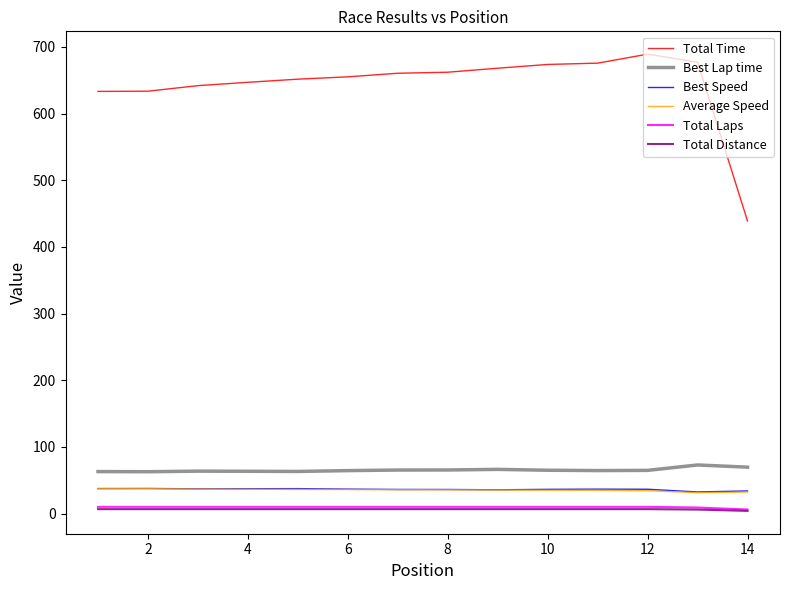

True or false: Best Lap time and Average Speed intersect in this chart.

False